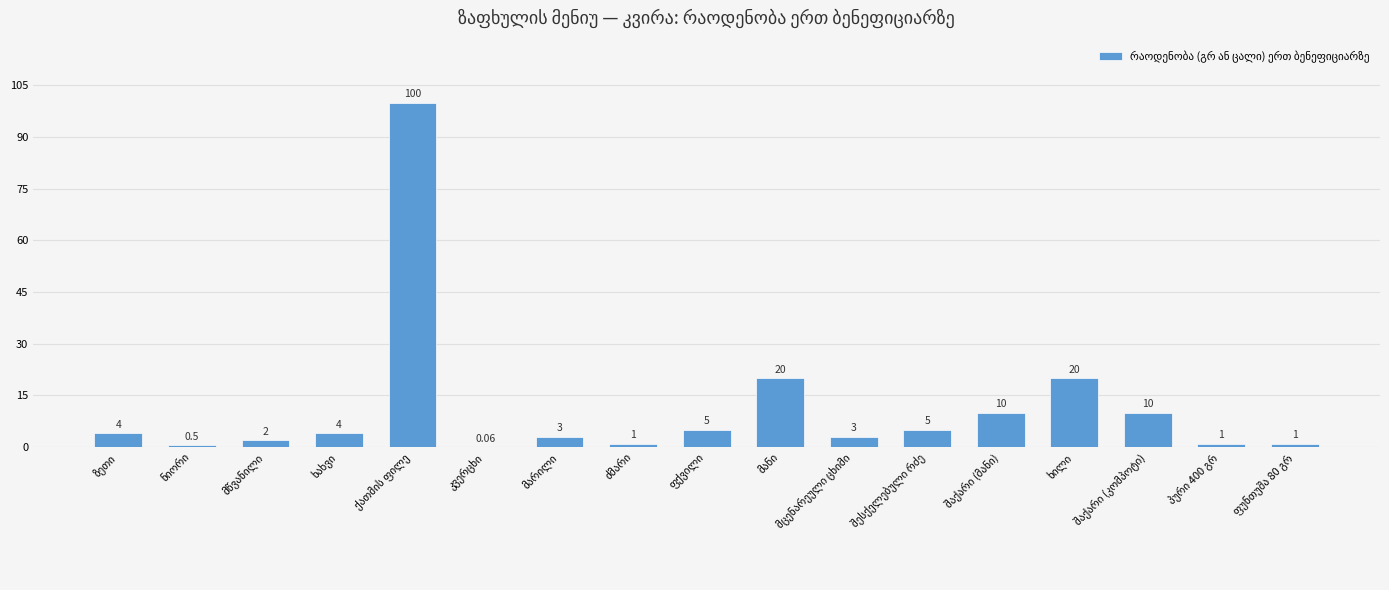

Are the bars horizontal?

No